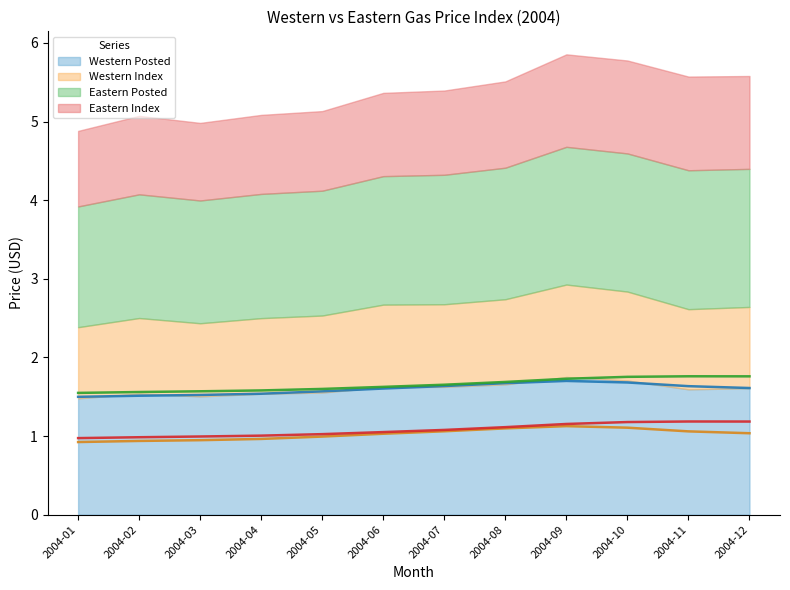

True or false: Eastern Index and Eastern Posted intersect in this chart.

False